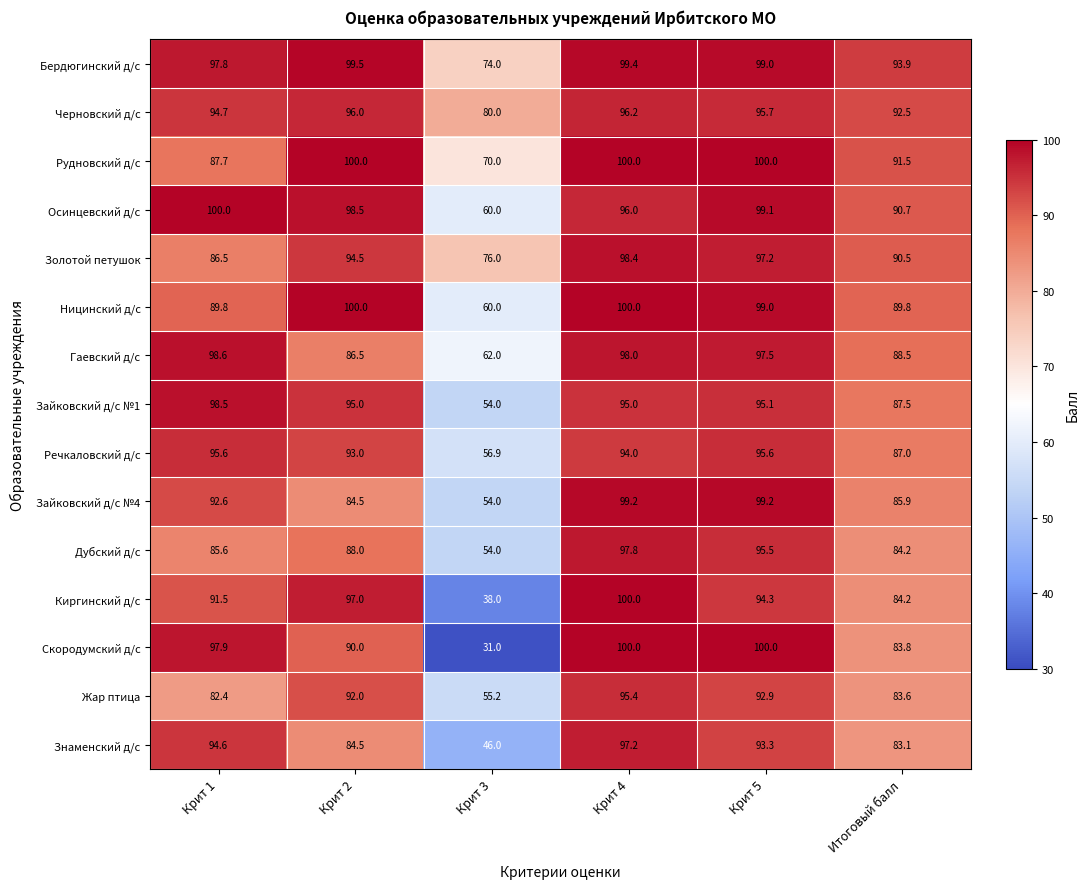

Which series has the largest total across all categories?

Бердюгинский д/с